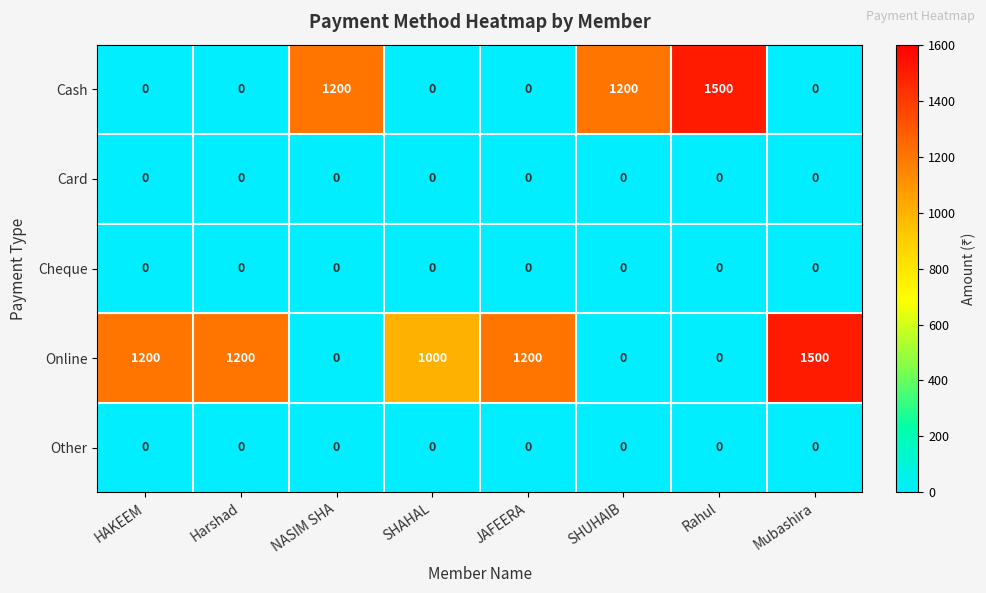

True or false: Online has a value of 1997 at Harshad.

False